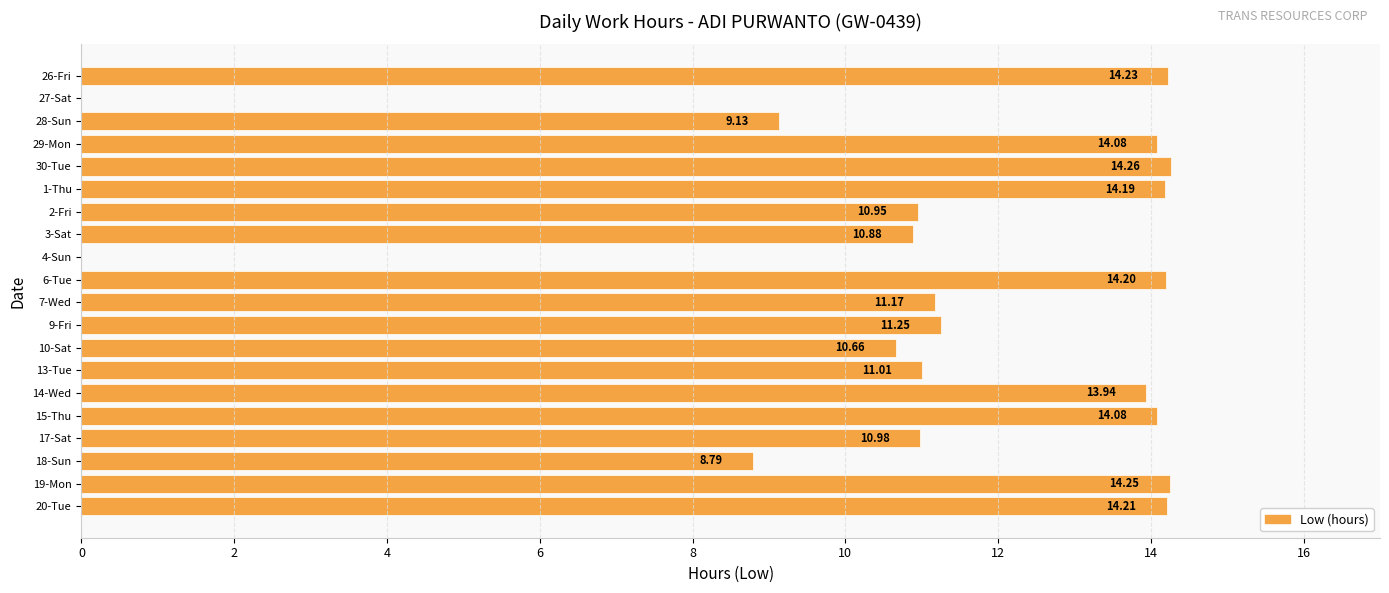

What is the sum of all values?

222.3